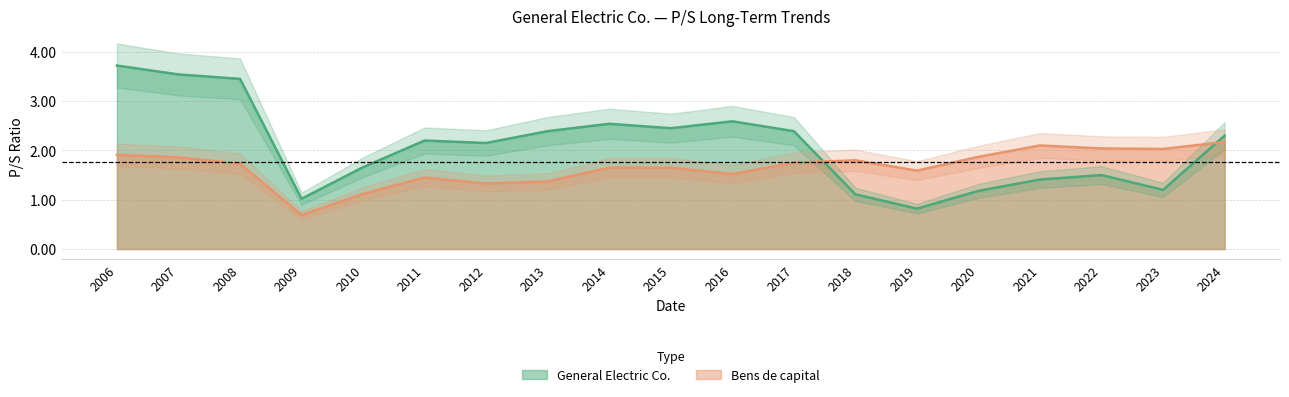

What are all the series names shown in the legend?

General Electric Co., Bens de capital